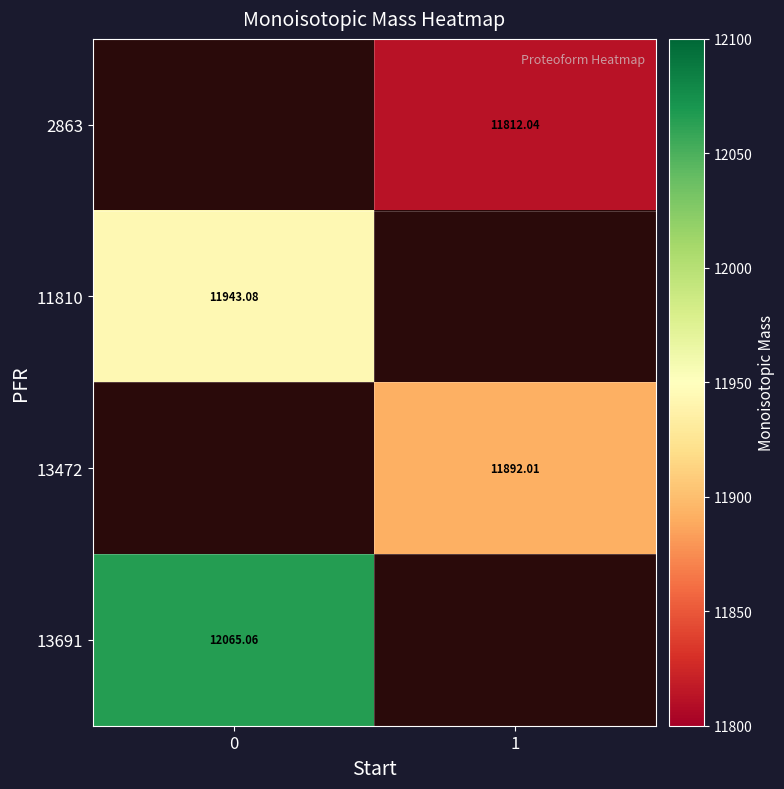

Count the number of data series in this chart.

4